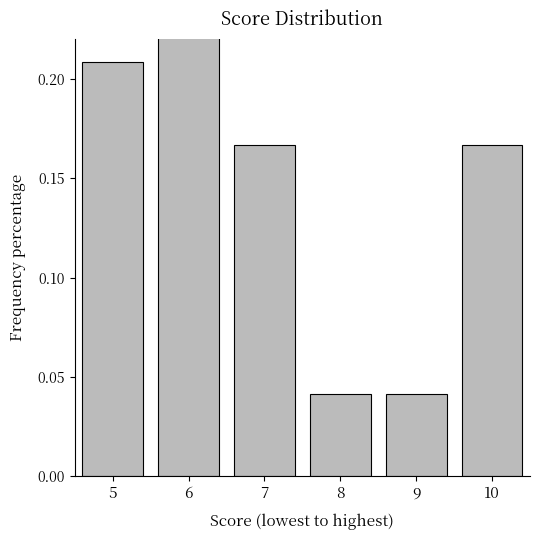

What is the difference between the maximum and minimum values?

0.3